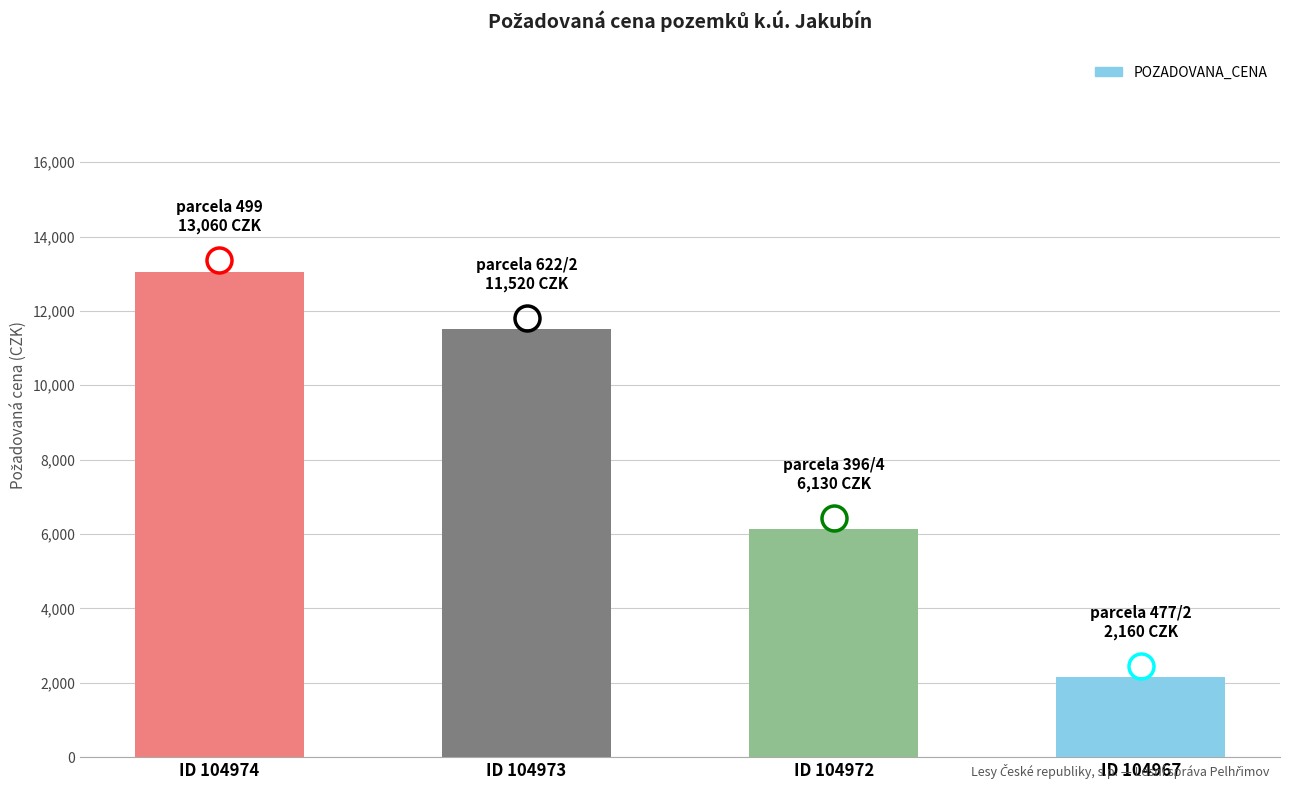

Reading left to right, transcribe all the data shown in this chart.

13060	11520	6130	2160